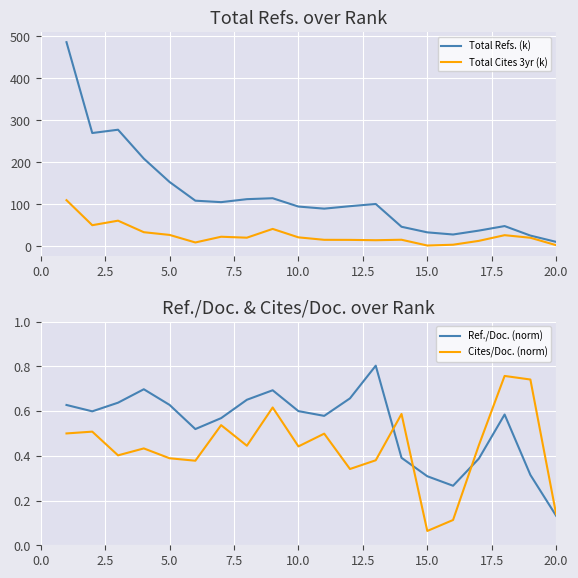

What is the average value of the Total Cites 3yr (k) series?

26.5